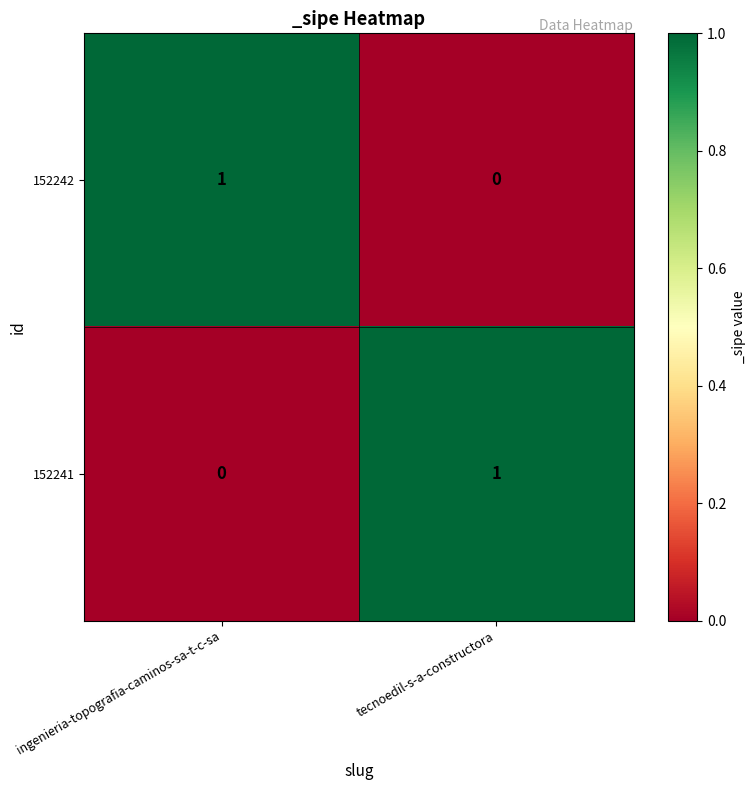

True or false: 152241 has a value of 1 at ingenieria-topografia-caminos-sa-t-c-sa.

False